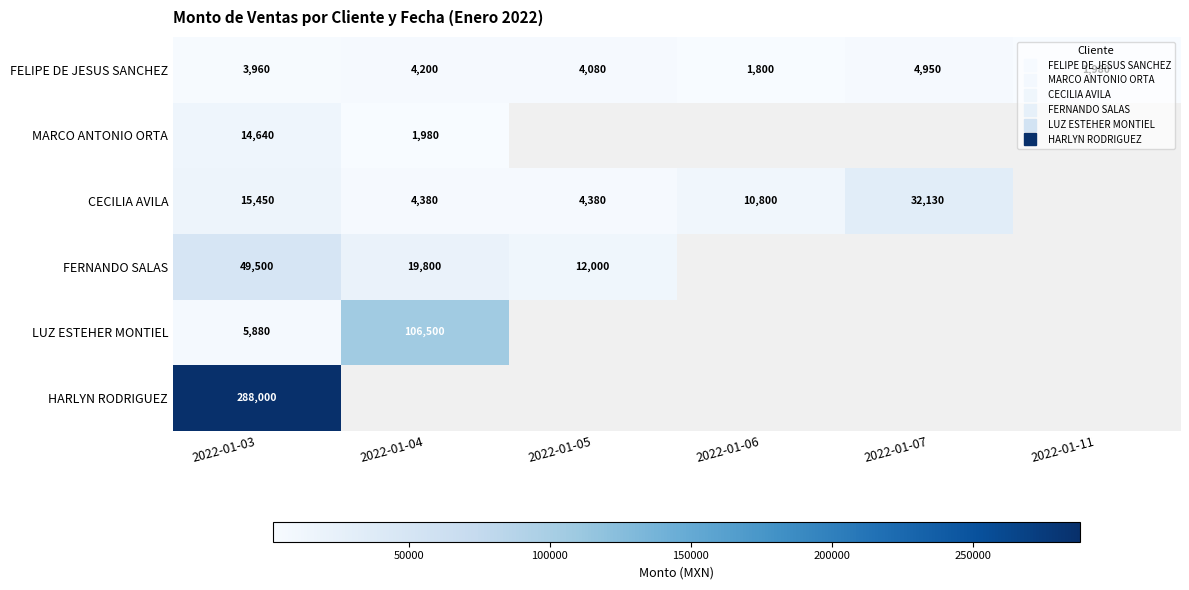

At how many categories does at least one series exceed 125070?

1